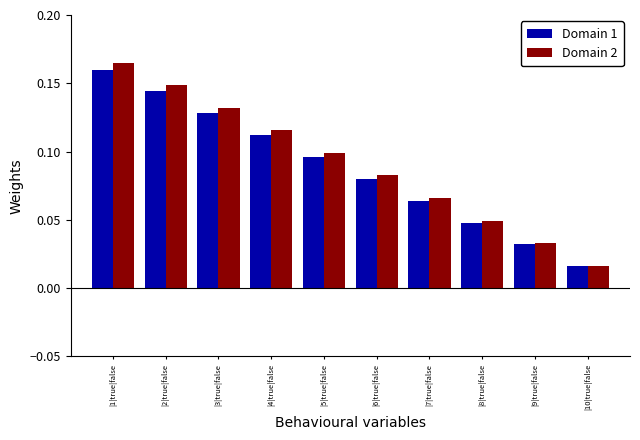

At how many categories does at least one series exceed 0?

10